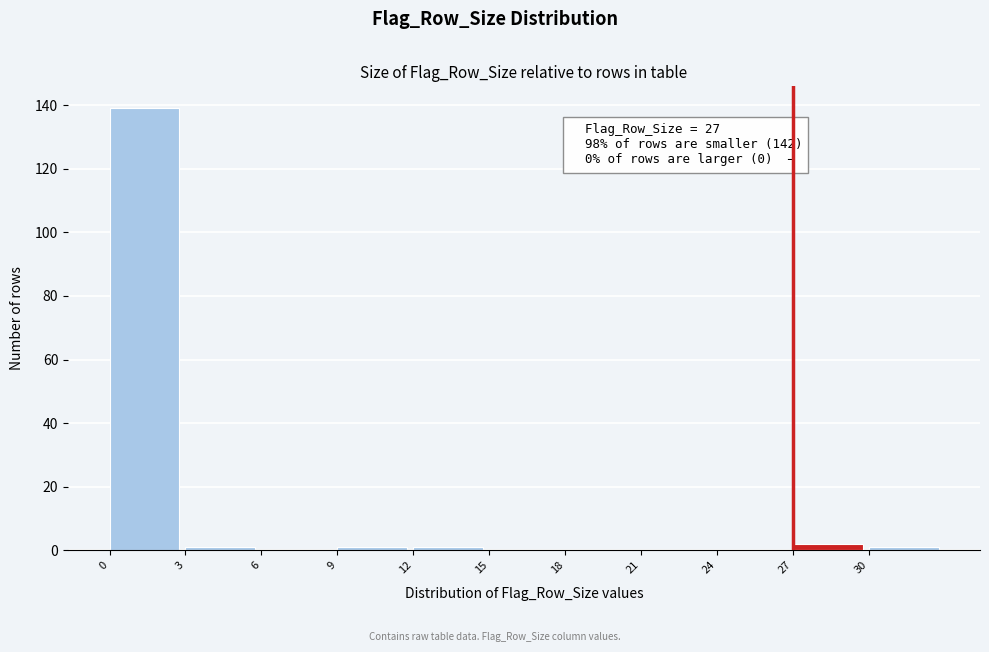

Over which range of the x-axis is the bar tallest?

0 to 3